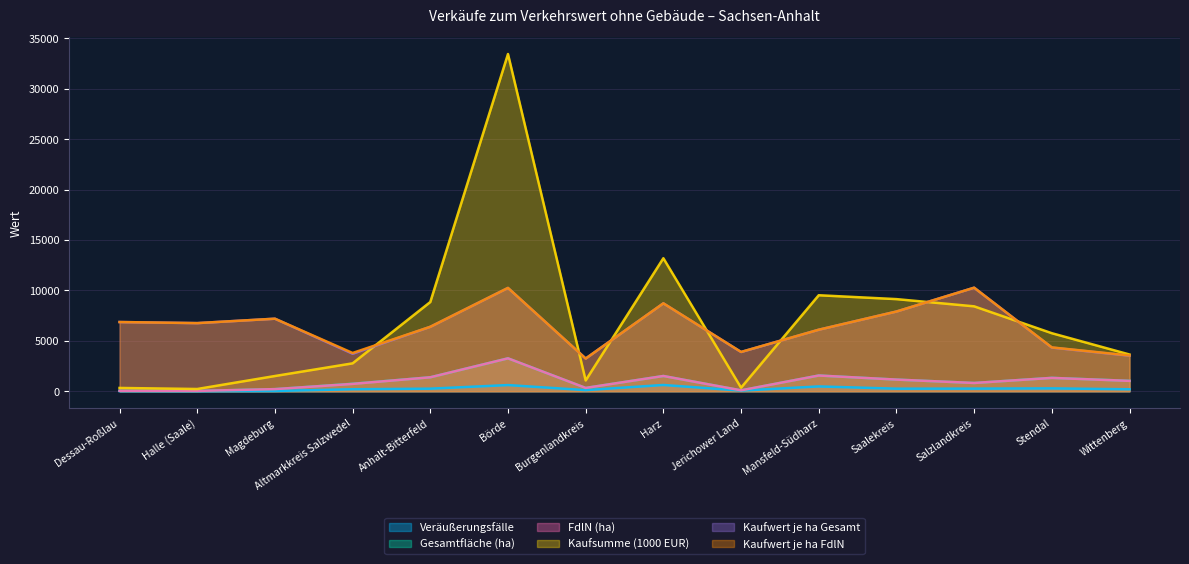

Between Börde and Magdeburg, which is larger?

Börde